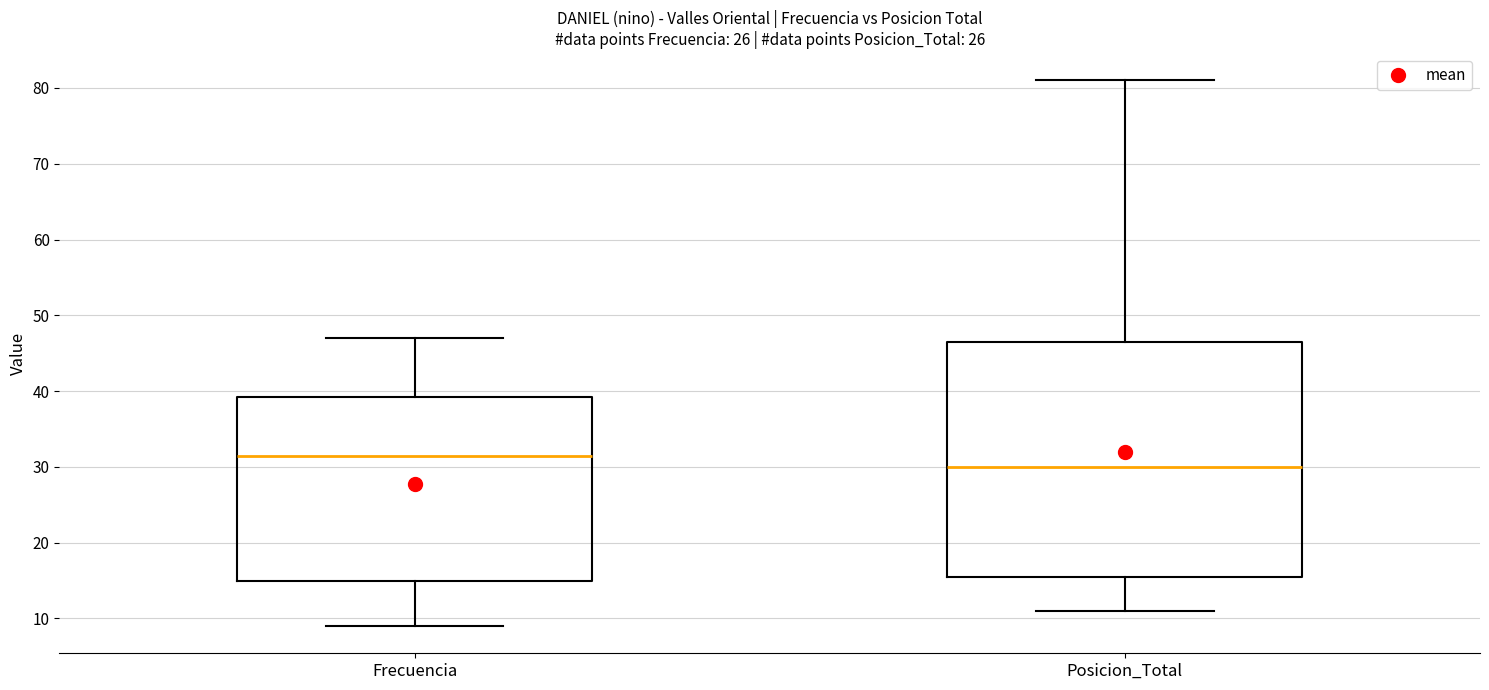

Comparing the boxes themselves (not the whiskers), which one is the tallest?

Posicion_Total